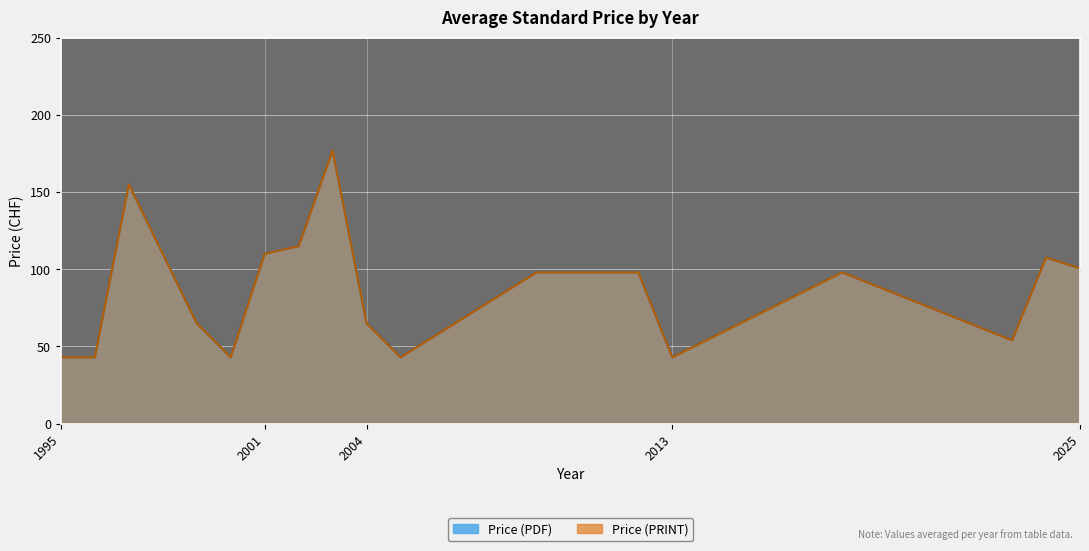

What is the sum of the Price (PRINT) values at 8 and 5?

141